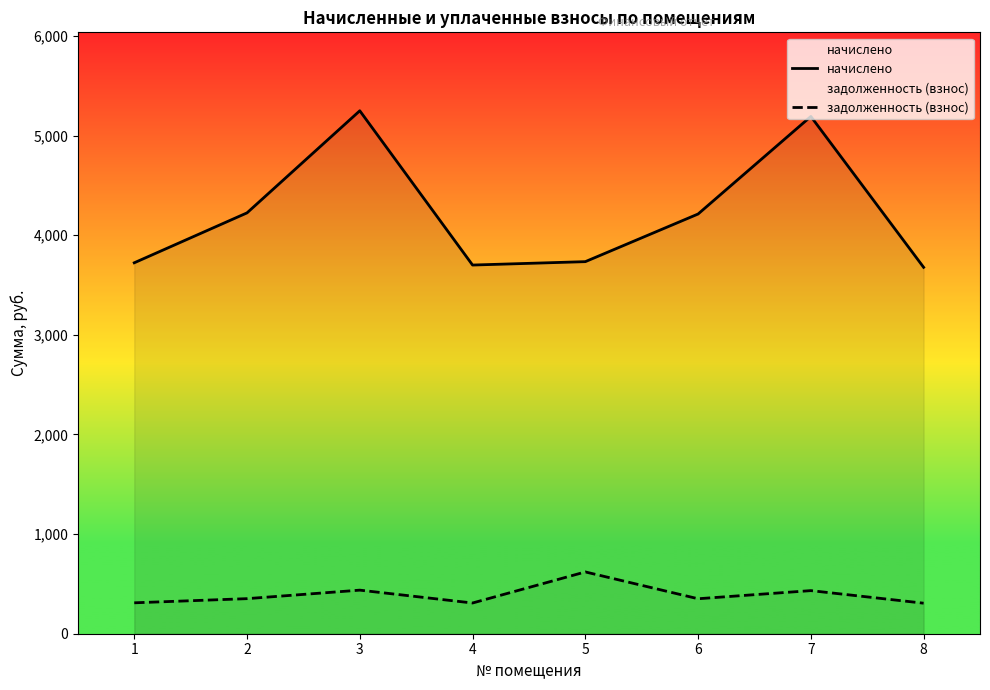

Where is начислено nearest to the value 4464?

2